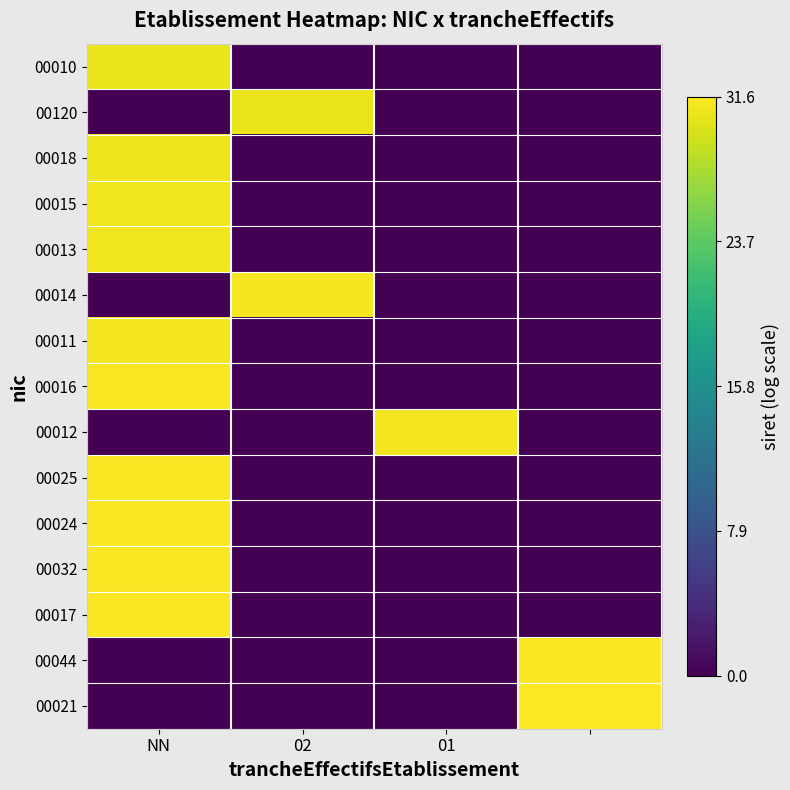

At how many categories does at least one series exceed 18?

4